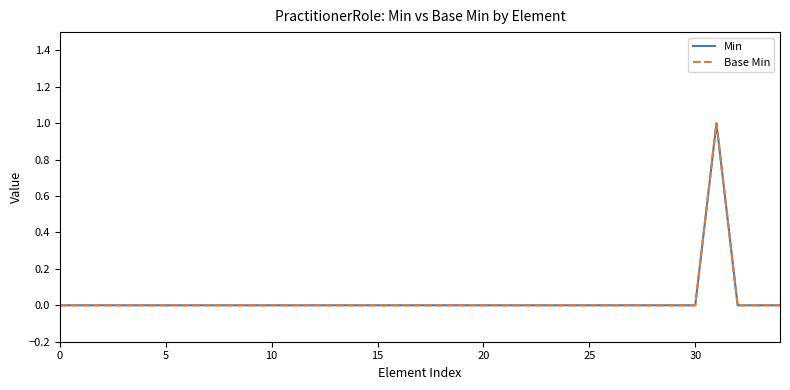

Which category has the highest value across all series?

31